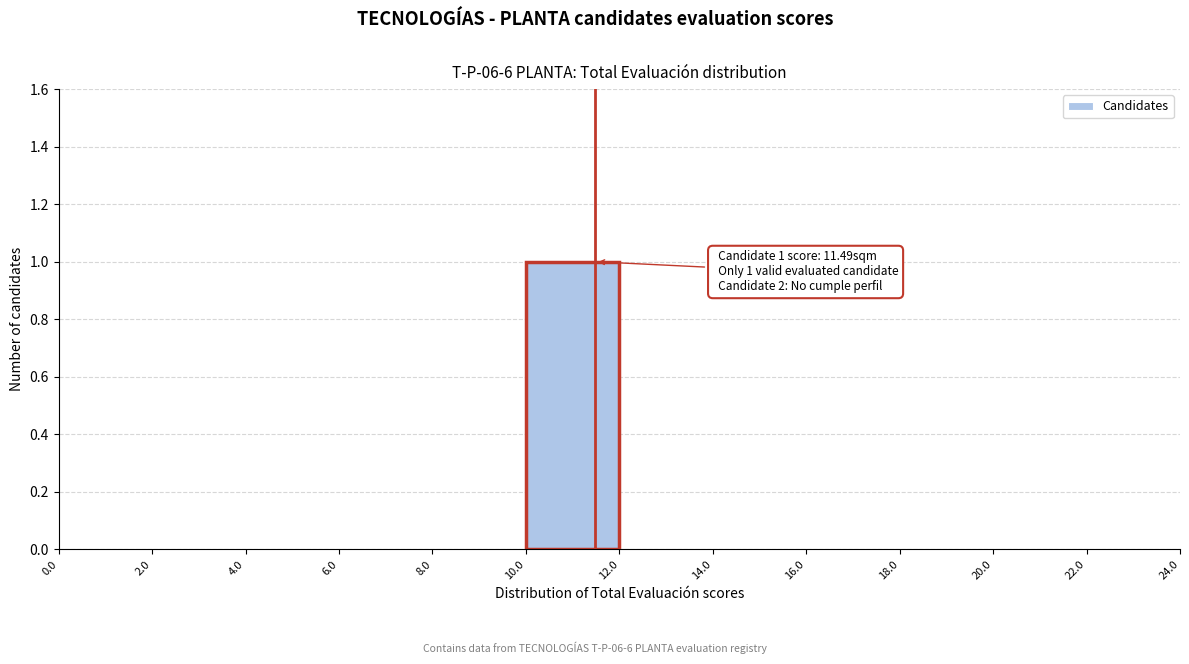

Over which range of the x-axis is the bar tallest?

10.0 to 12.0